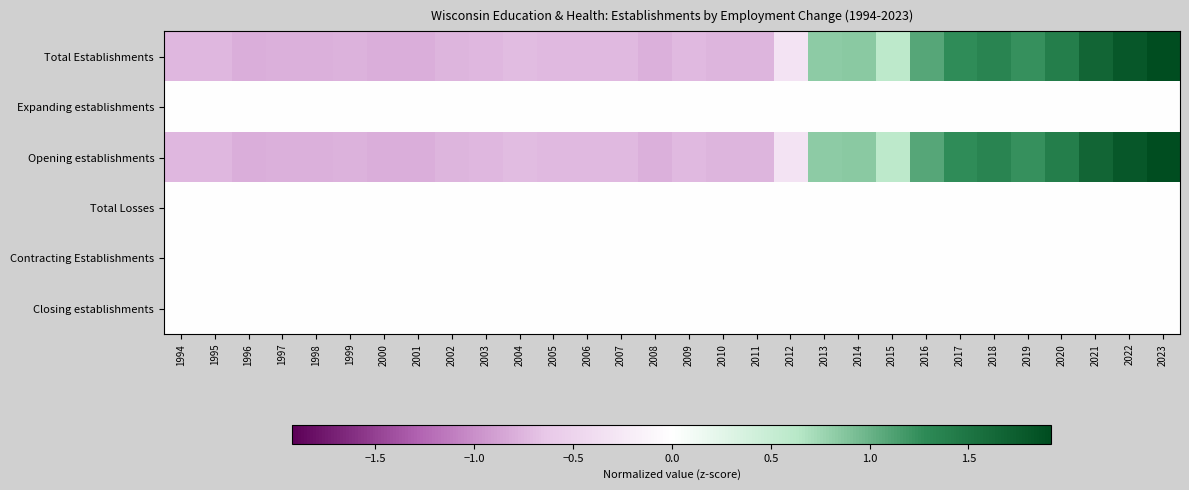

Reading right to left, what are all the values shown in this chart?

Total Establishments: 2023=1.9	2022=1.8	2021=1.7	2020=1.4	2019=1.2	2018=1.3	2017=1.3	2016=1.1	2015=0.6	2014=0.8	2013=0.8	2012=-0.3	2011=-0.8	2010=-0.8	2009=-0.7	2008=-0.8	2007=-0.7	2006=-0.7	2005=-0.7	2004=-0.7	2003=-0.7	2002=-0.8	2001=-0.8	2000=-0.8	1999=-0.8	1998=-0.8	1997=-0.8	1996=-0.8	1995=-0.7	1994=-0.7
Expanding establishments: 2023=0.0	2022=0.0	2021=0.0	2020=0.0	2019=0.0	2018=0.0	2017=0.0	2016=0.0	2015=0.0	2014=0.0	2013=0.0	2012=0.0	2011=0.0	2010=0.0	2009=0.0	2008=0.0	2007=0.0	2006=0.0	2005=0.0	2004=0.0	2003=0.0	2002=0.0	2001=0.0	2000=0.0	1999=0.0	1998=0.0	1997=0.0	1996=0.0	1995=0.0	1994=0.0
Opening establishments: 2023=1.9	2022=1.8	2021=1.7	2020=1.4	2019=1.2	2018=1.3	2017=1.3	2016=1.1	2015=0.6	2014=0.8	2013=0.8	2012=-0.3	2011=-0.8	2010=-0.8	2009=-0.7	2008=-0.8	2007=-0.7	2006=-0.7	2005=-0.7	2004=-0.7	2003=-0.7	2002=-0.8	2001=-0.8	2000=-0.8	1999=-0.8	1998=-0.8	1997=-0.8	1996=-0.8	1995=-0.7	1994=-0.7
Total Losses: 2023=0.0	2022=0.0	2021=0.0	2020=0.0	2019=0.0	2018=0.0	2017=0.0	2016=0.0	2015=0.0	2014=0.0	2013=0.0	2012=0.0	2011=0.0	2010=0.0	2009=0.0	2008=0.0	2007=0.0	2006=0.0	2005=0.0	2004=0.0	2003=0.0	2002=0.0	2001=0.0	2000=0.0	1999=0.0	1998=0.0	1997=0.0	1996=0.0	1995=0.0	1994=0.0
Contracting Establishments: 2023=0.0	2022=0.0	2021=0.0	2020=0.0	2019=0.0	2018=0.0	2017=0.0	2016=0.0	2015=0.0	2014=0.0	2013=0.0	2012=0.0	2011=0.0	2010=0.0	2009=0.0	2008=0.0	2007=0.0	2006=0.0	2005=0.0	2004=0.0	2003=0.0	2002=0.0	2001=0.0	2000=0.0	1999=0.0	1998=0.0	1997=0.0	1996=0.0	1995=0.0	1994=0.0
Closing establishments: 2023=0.0	2022=0.0	2021=0.0	2020=0.0	2019=0.0	2018=0.0	2017=0.0	2016=0.0	2015=0.0	2014=0.0	2013=0.0	2012=0.0	2011=0.0	2010=0.0	2009=0.0	2008=0.0	2007=0.0	2006=0.0	2005=0.0	2004=0.0	2003=0.0	2002=0.0	2001=0.0	2000=0.0	1999=0.0	1998=0.0	1997=0.0	1996=0.0	1995=0.0	1994=0.0